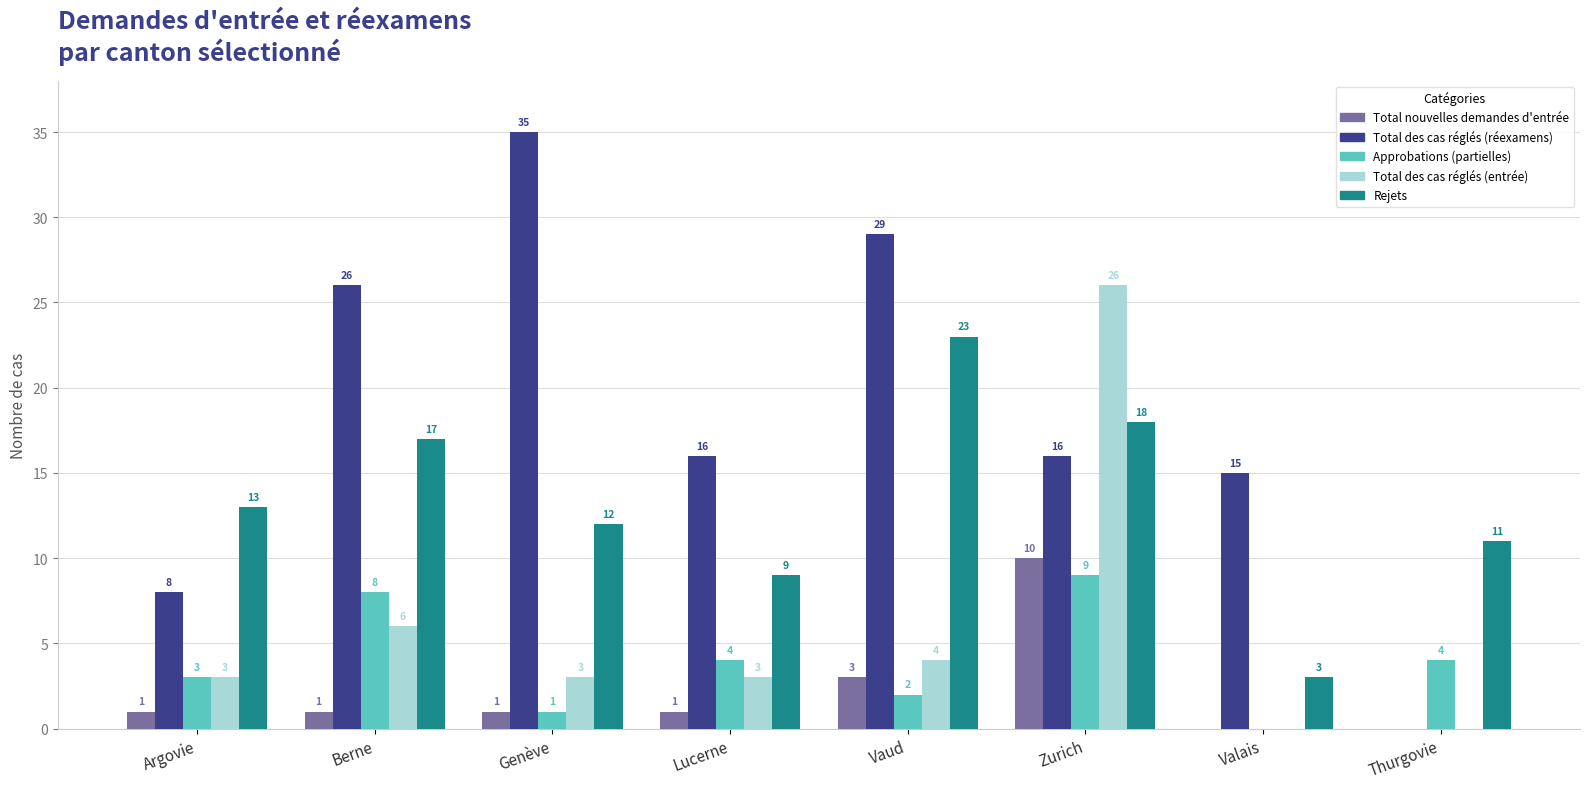

The value of Total des cas réglés (entrée) at Zurich is 26. True or false?

True